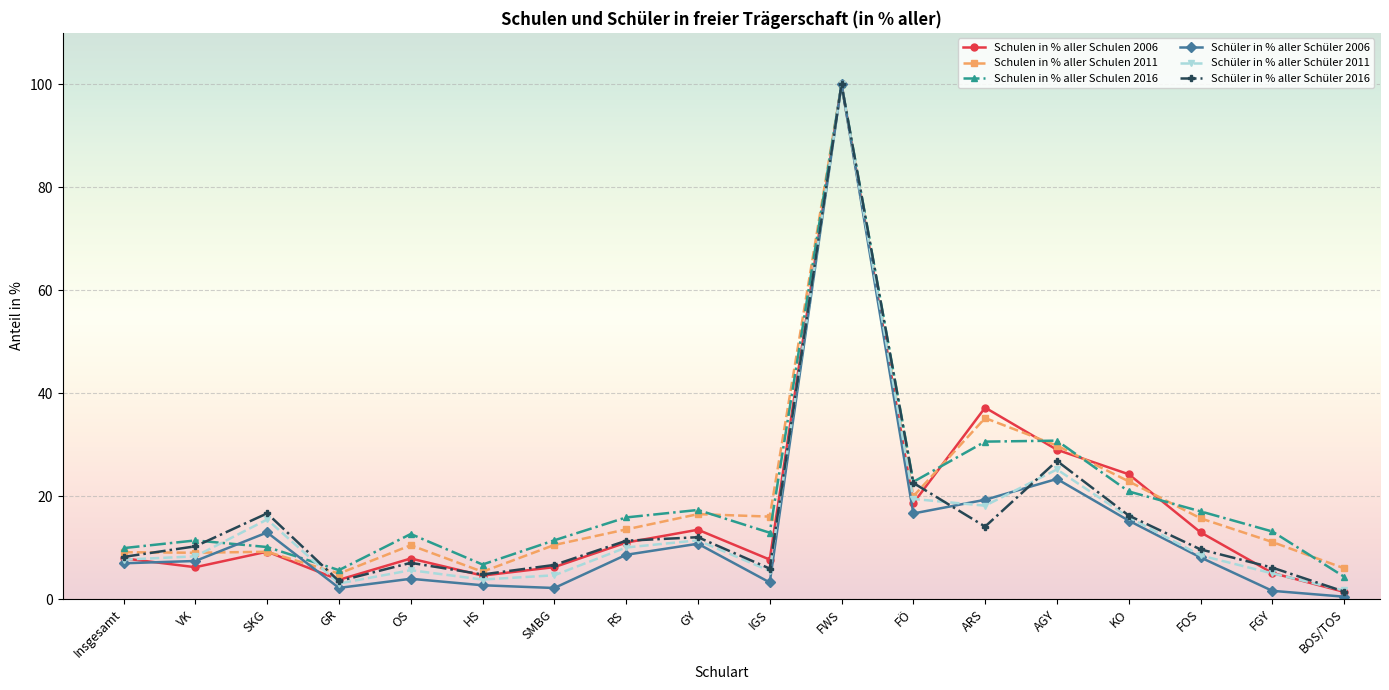

What is the maximum value shown in the chart?

100.0